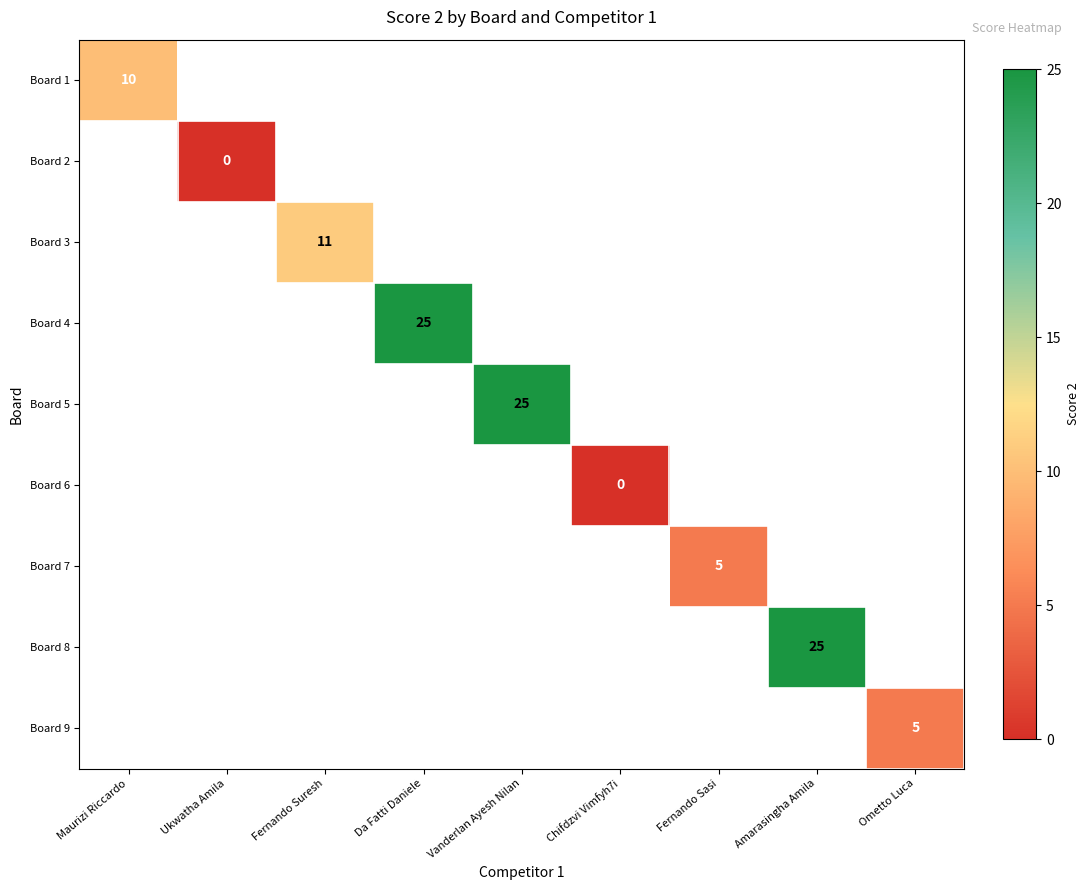

At how many categories does at least one series exceed 12?

3